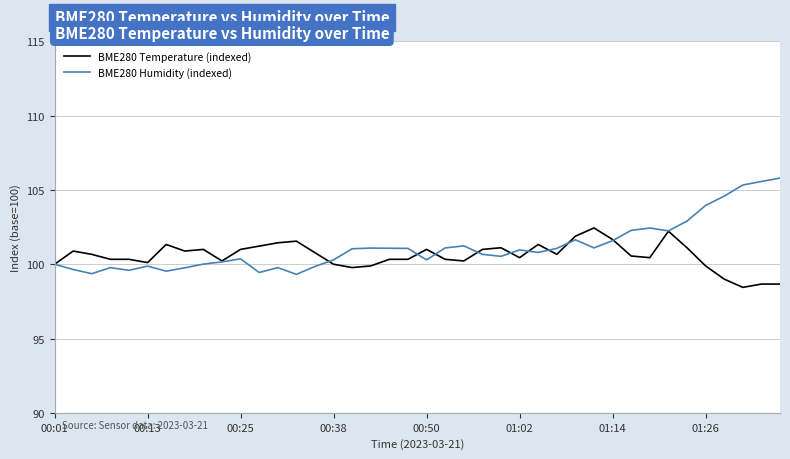

Which series has the widest spread of values?

BME280 Humidity (indexed)